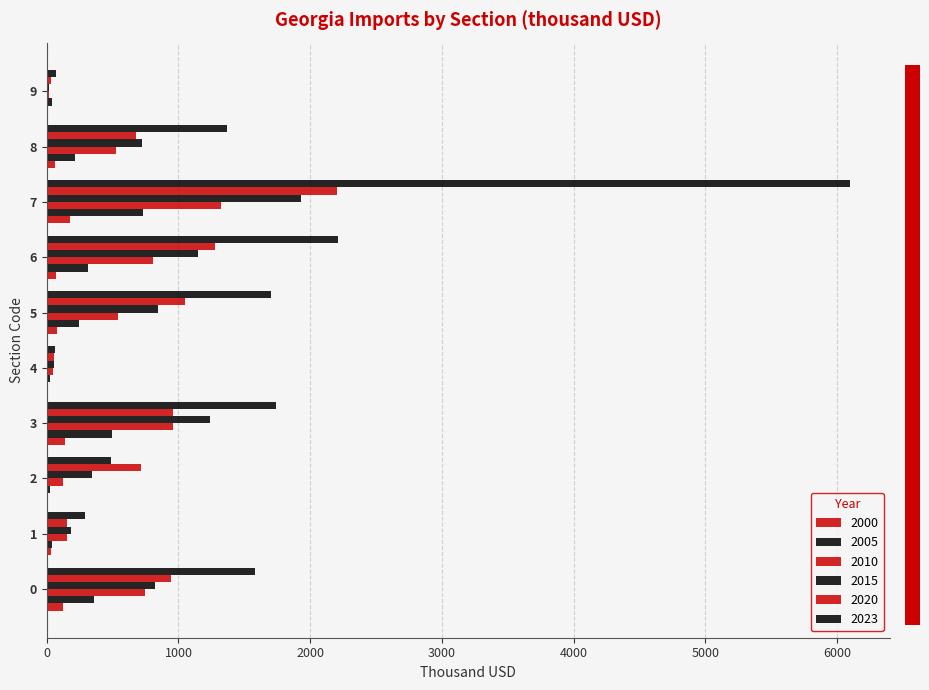

Reading left to right, extract all data points from this chart.

2000: 126.1	34.7	7.3	138.9	4.5	80.8	72.6	176.7	62.9	4.9
2005: 361.5	42.0	21.2	493.2	27.0	242.2	311.6	733.2	215.9	39.8
2010: 746.7	150.9	121.6	958.4	46.7	541.3	803.6	1323.0	525.7	18.1
2015: 821.5	185.2	344.7	1241.3	53.4	843.1	1145.4	1929.9	719.3	20.3
2020: 939.9	154.9	714.3	954.6	58.3	1046.0	1274.7	2200.6	676.2	29.1
2023: 1579.8	286.8	486.0	1739.9	63.5	1698.7	2214.8	6097.6	1368.4	68.2